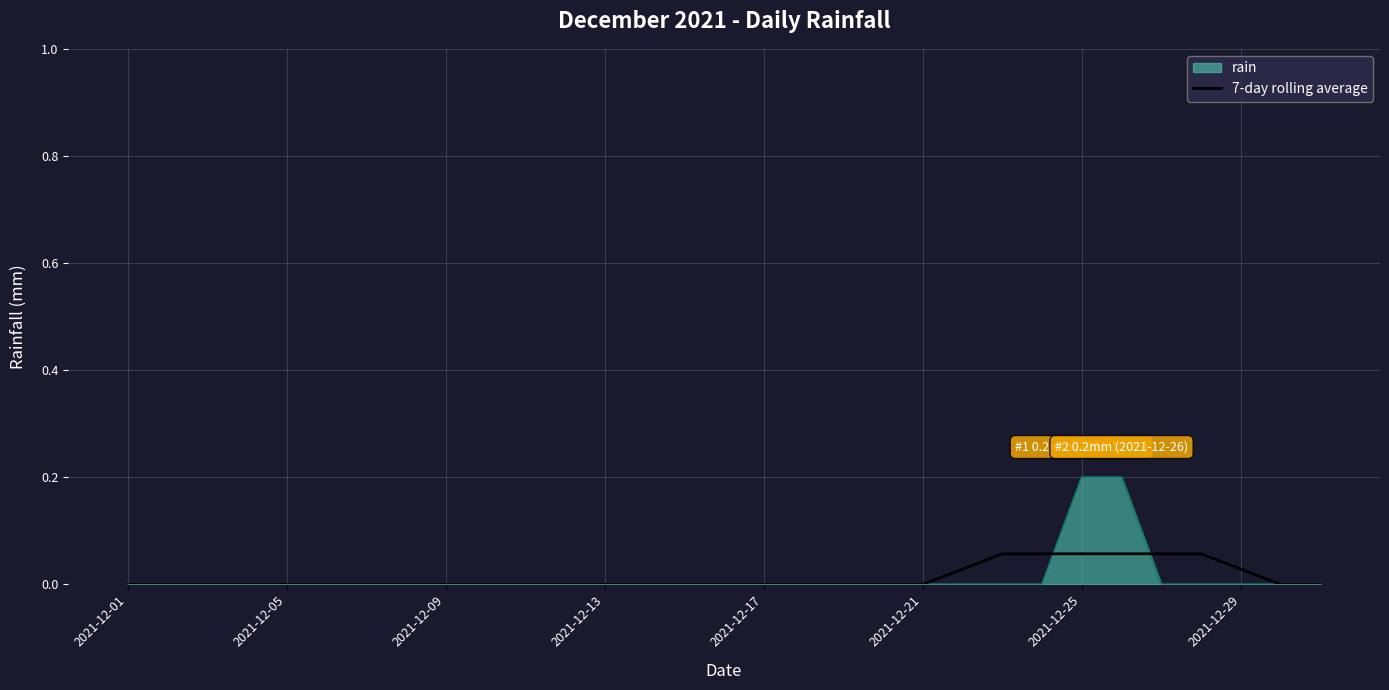

Which series has the widest spread of values?

rain